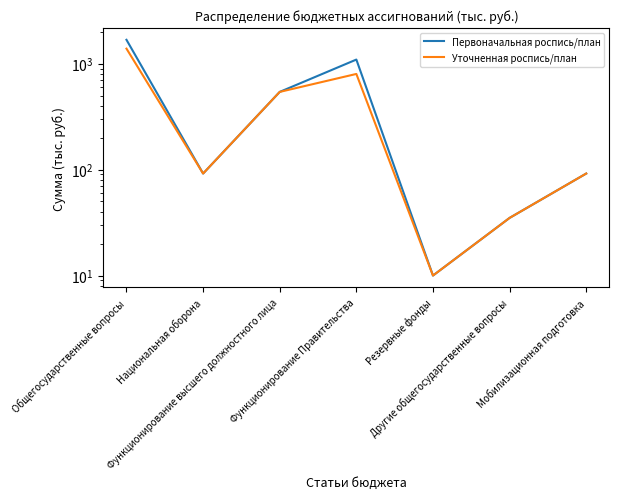

What are all the series names shown in the legend?

Первоначальная роспись/план, Уточненная роспись/план